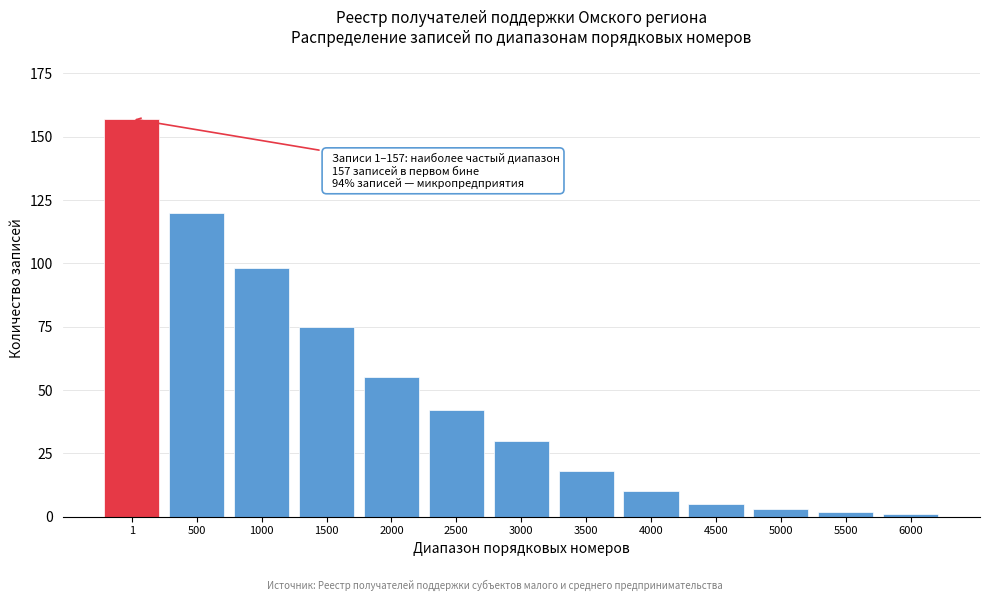

Reading right to left, what are all the values shown in this chart?

6000=1	5500=2	5000=3	4500=5	4000=10	3500=18	3000=30	2500=42	2000=55	1500=75	1000=98	500=120	1=157